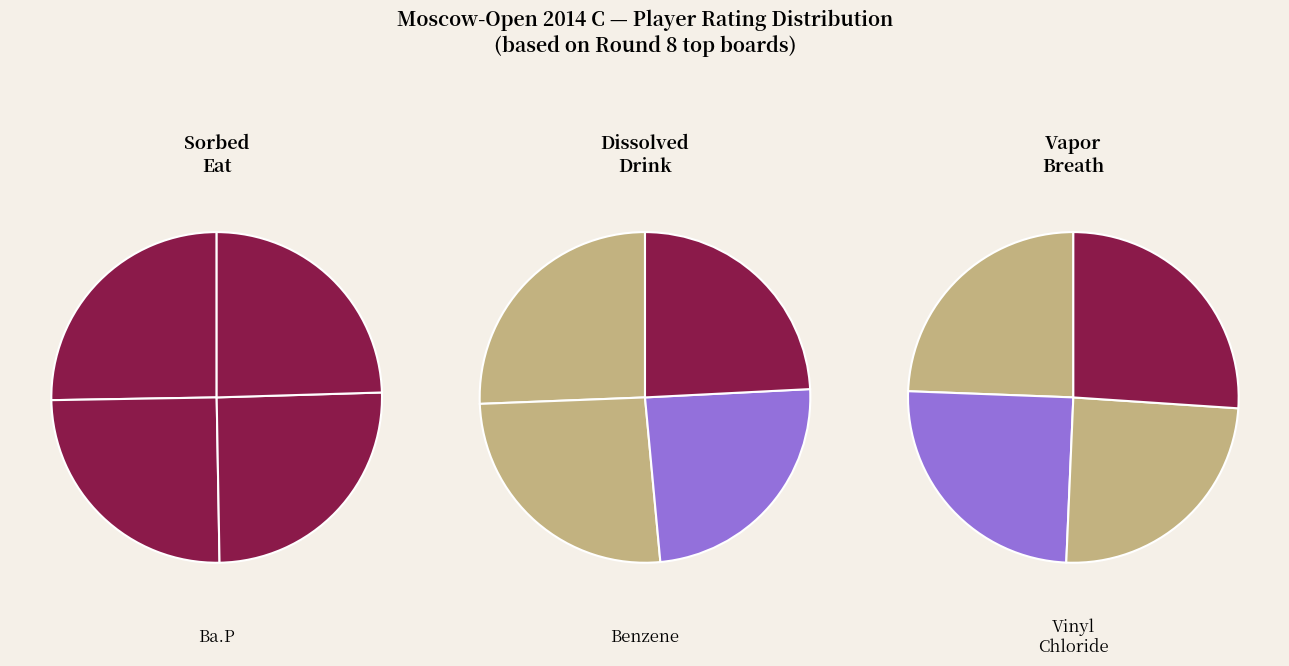

How many slices are in this pie chart?

12